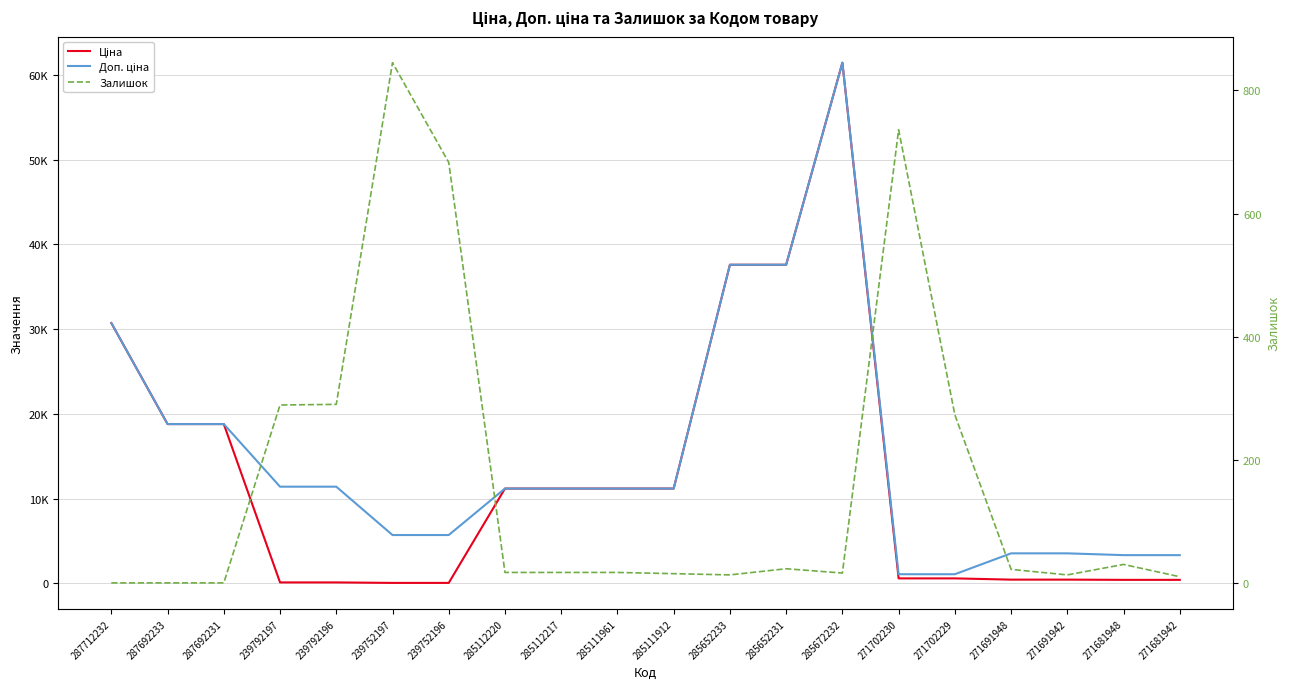

What is the maximum value for Доп. ціна?

61434.3